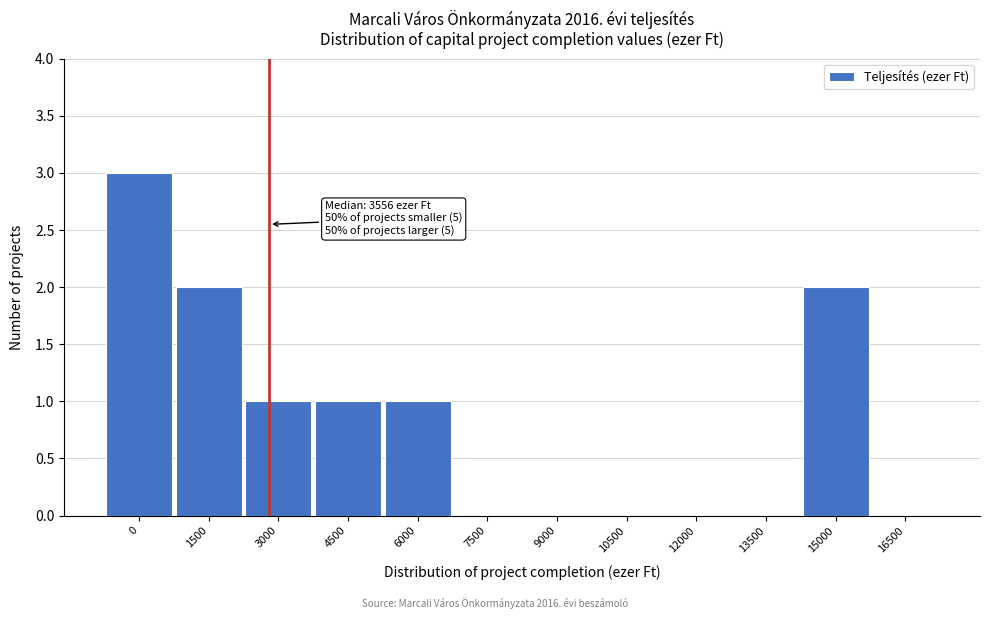

Reading right to left, extract all data points from this chart.

16500=0	15000=2	13500=0	12000=0	10500=0	9000=0	7500=0	6000=1	4500=1	3000=1	1500=2	0=3